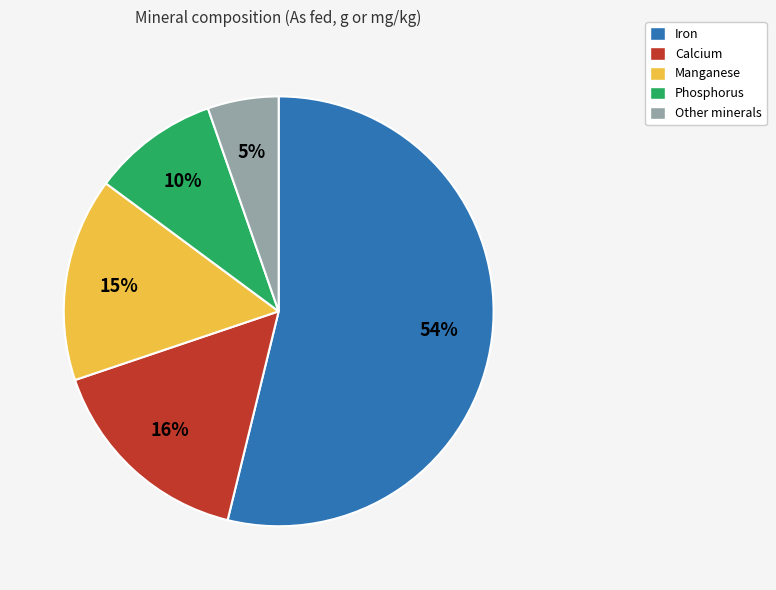

Is there a majority slice in this chart?

Yes